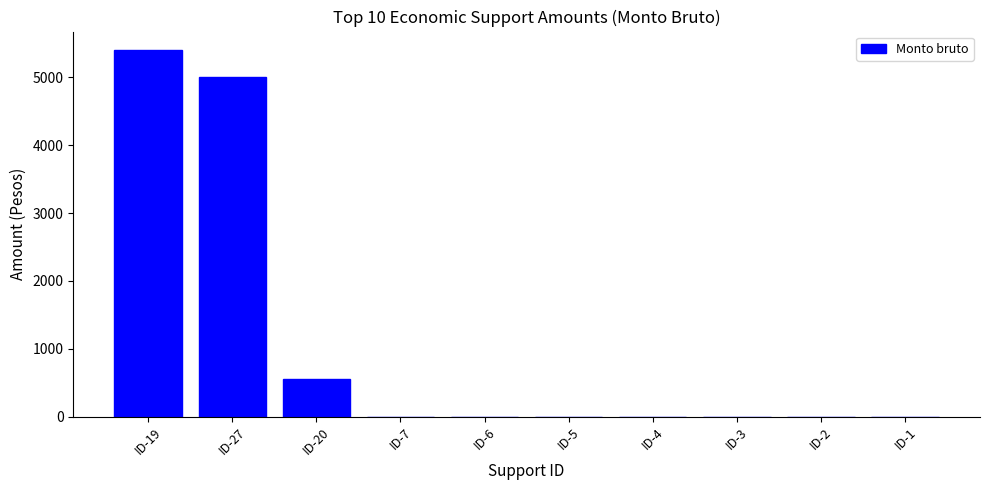

The value at ID-20 is 861. True or false?

False